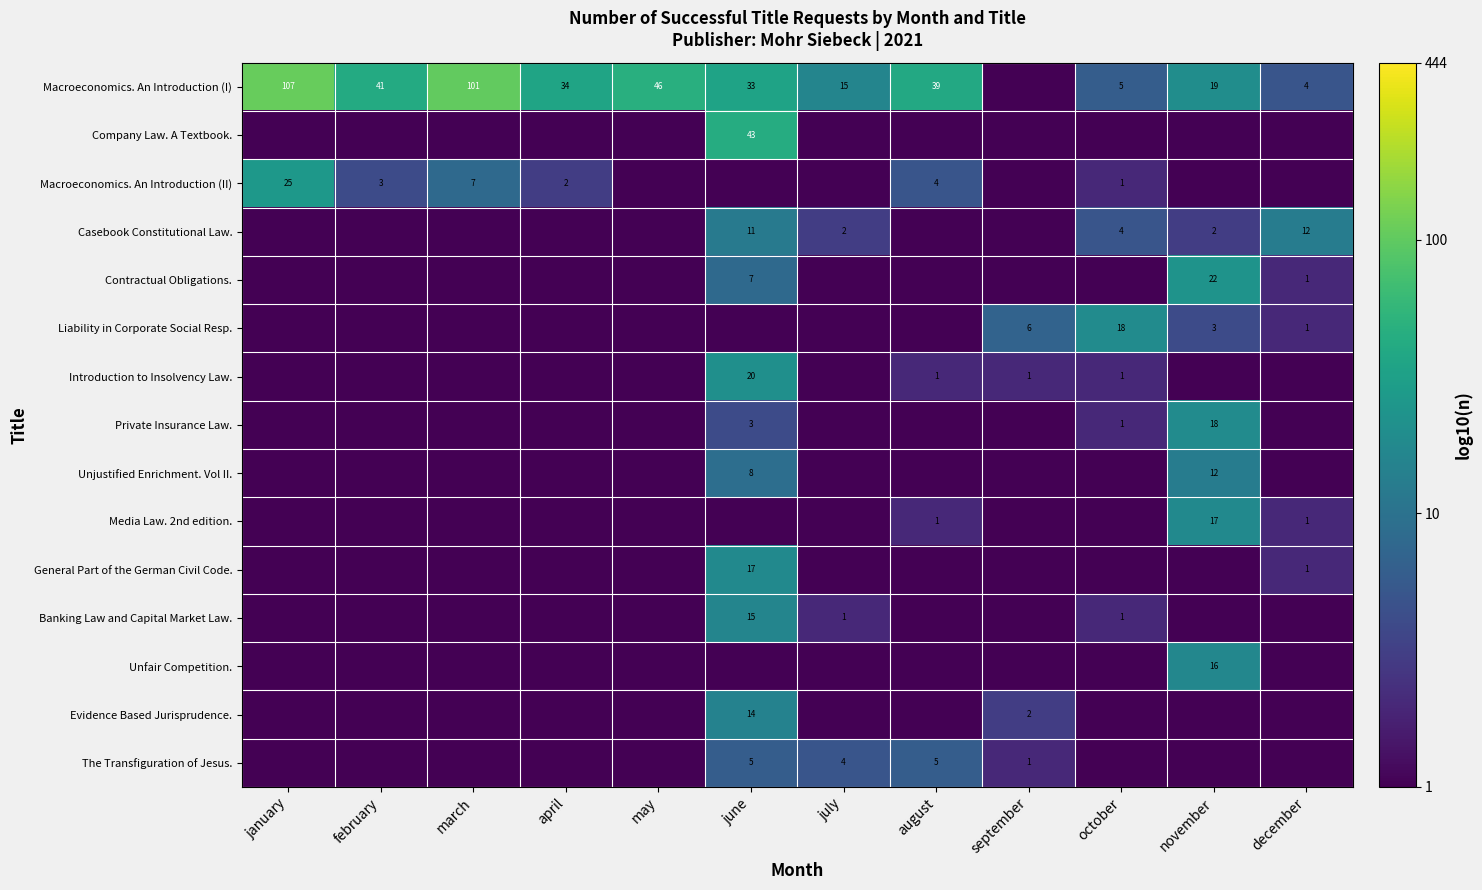

Count the number of data series in this chart.

15